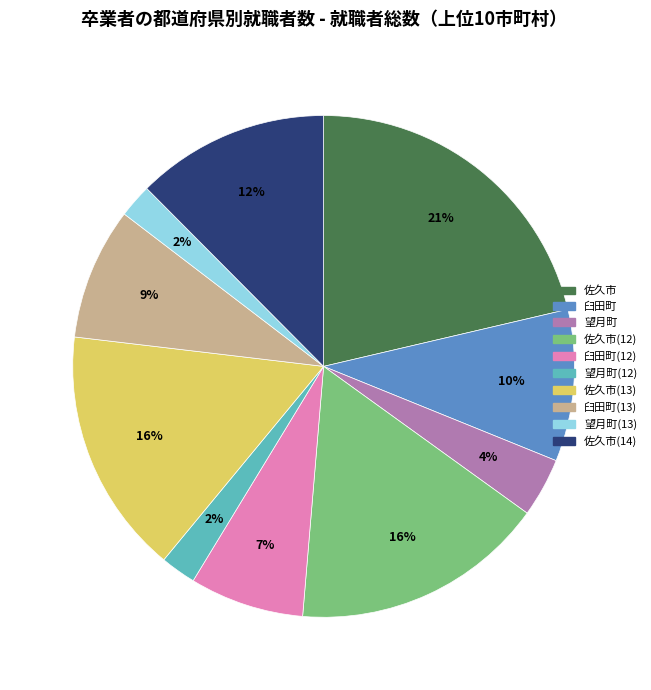

Does any single category account for the majority?

No